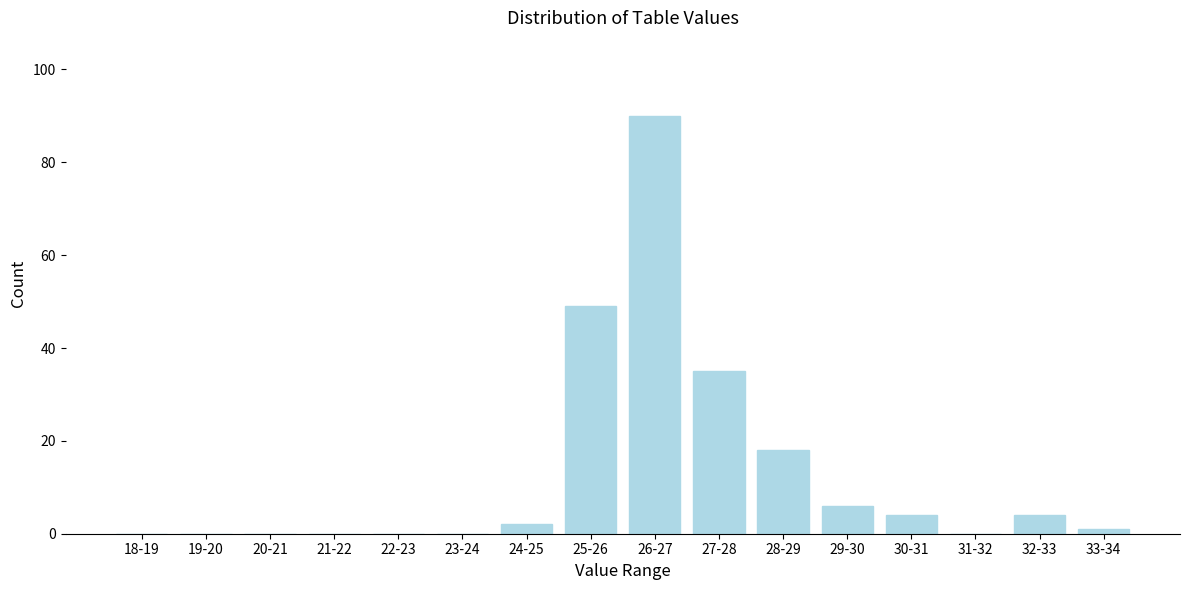

Reading left to right, transcribe all the data shown in this chart.

18-19=0	19-20=0	20-21=0	21-22=0	22-23=0	23-24=0	24-25=2	25-26=49	26-27=90	27-28=35	28-29=18	29-30=6	30-31=4	31-32=0	32-33=4	33-34=1